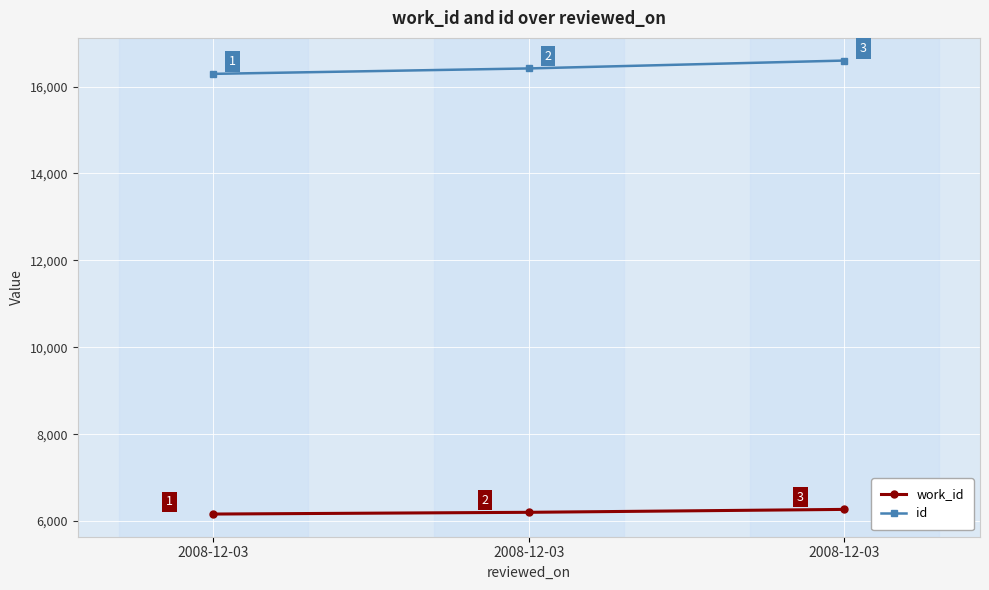

What are all the series names shown in the legend?

work_id, id